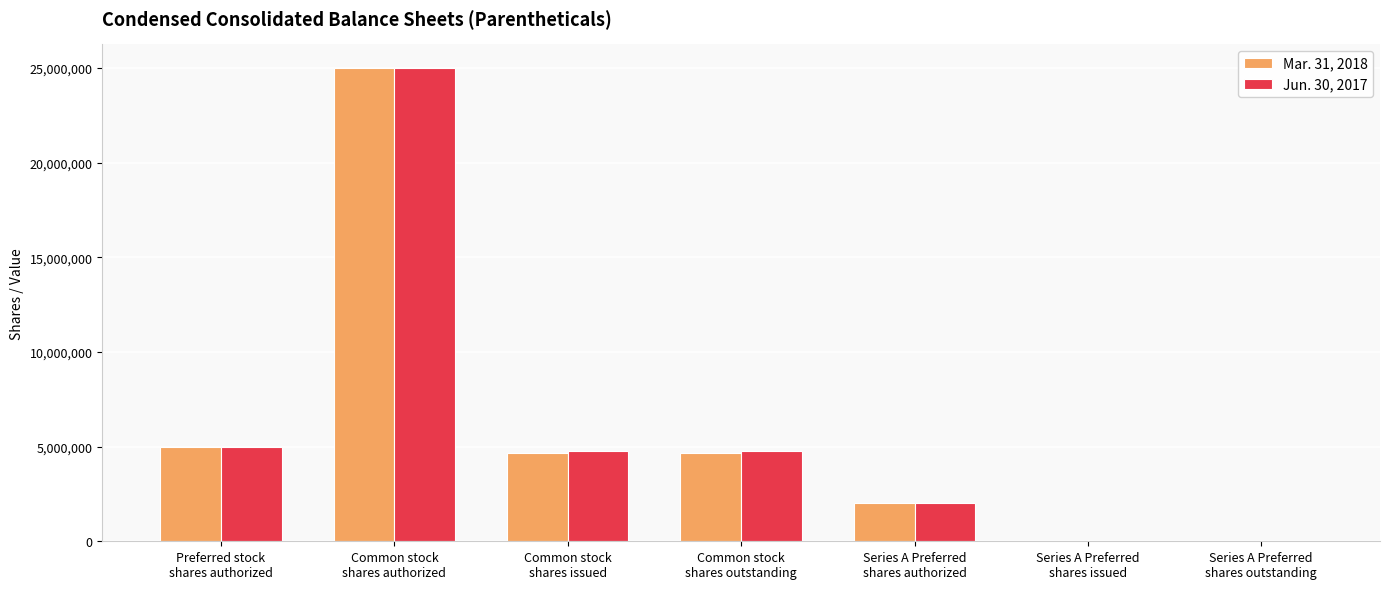

What is the sum of the Mar. 31, 2018 values at Common stock
shares issued and Preferred stock
shares authorized?

9670049